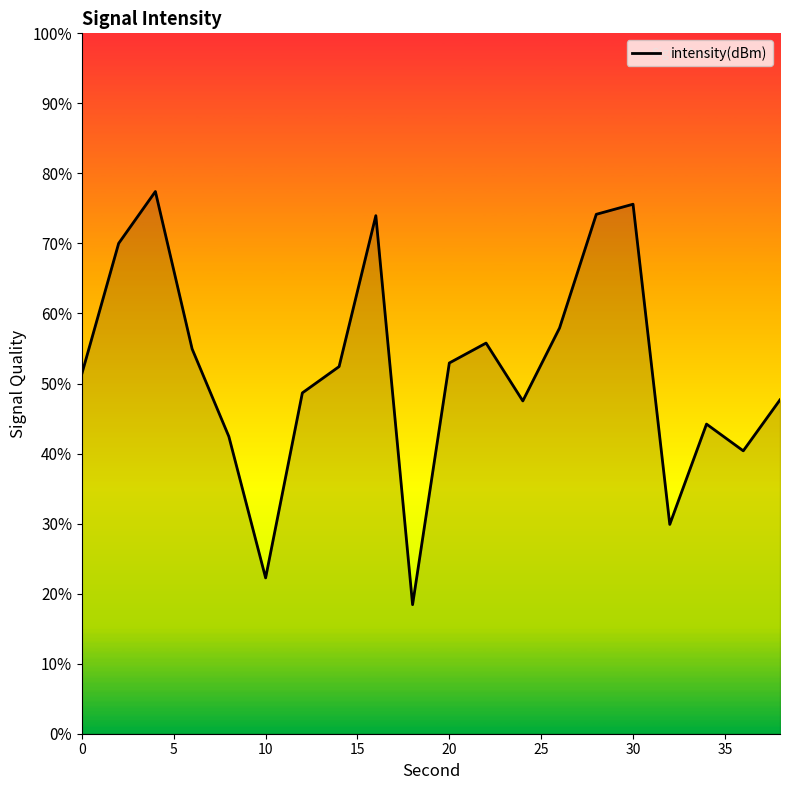

Does the chart display data point markers on the line(s)?

No